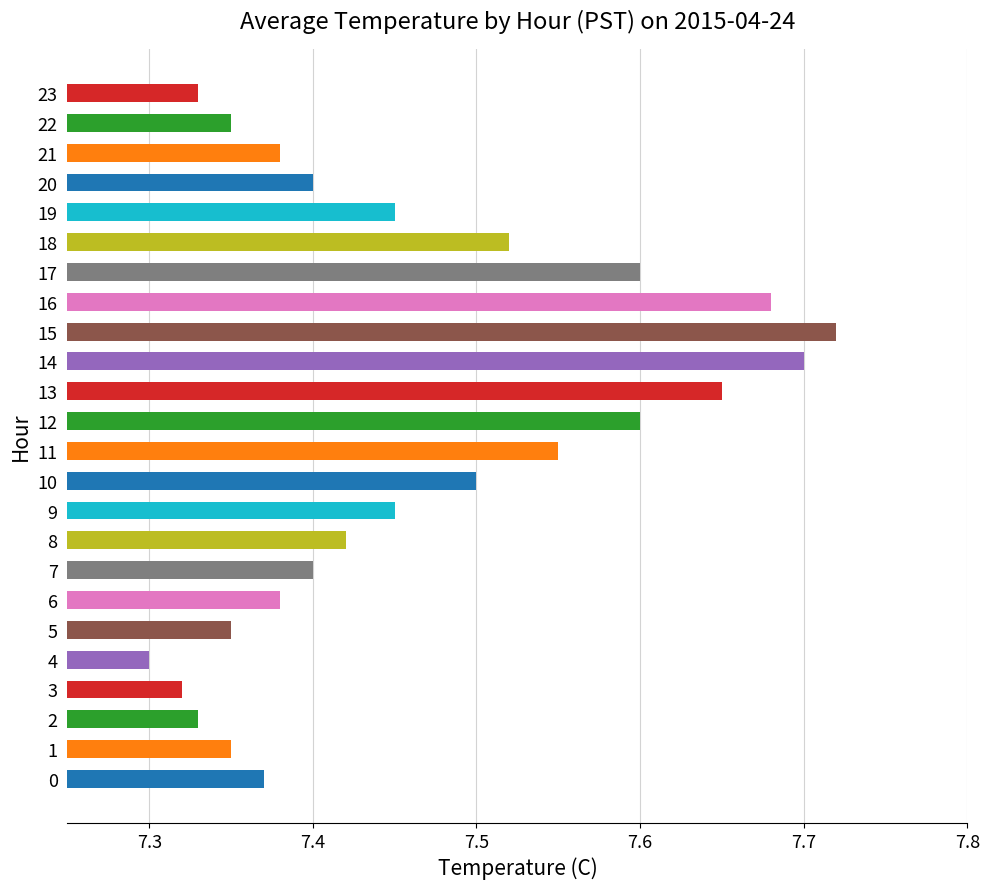

Are the bars horizontal?

Yes